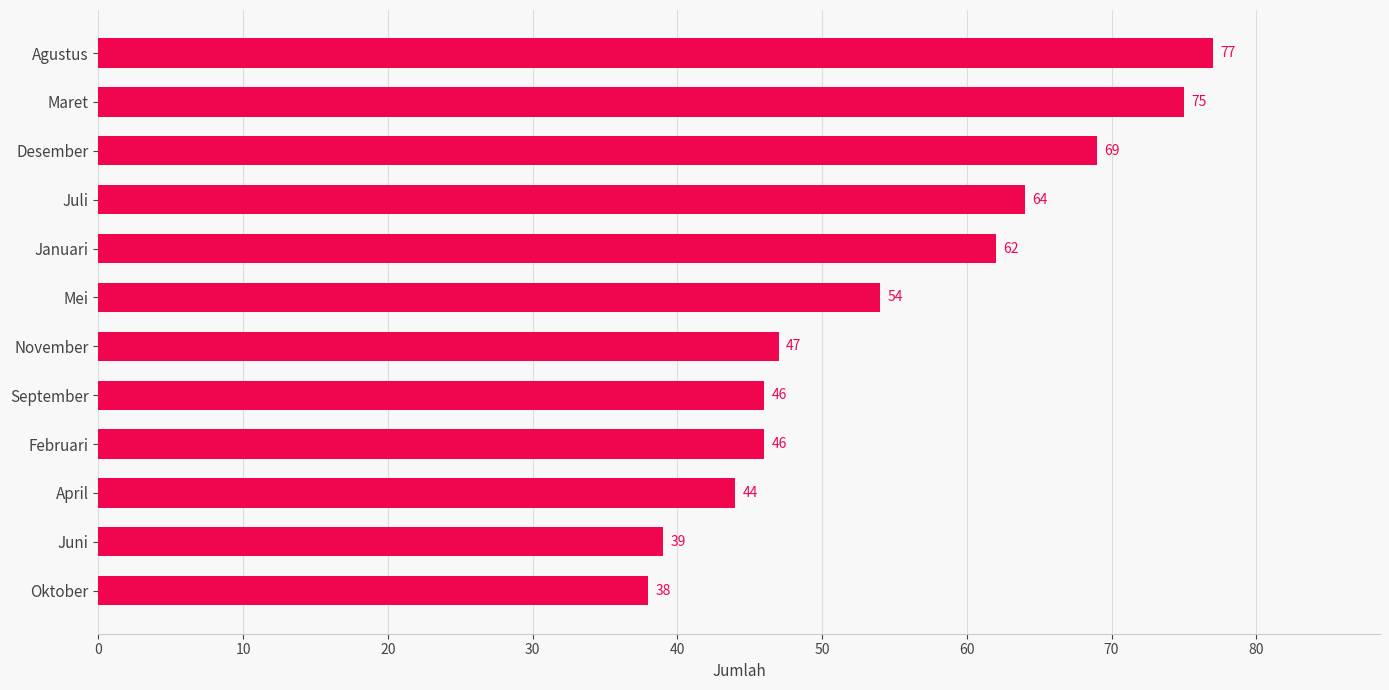

What is the difference between the maximum and second lowest values?

38